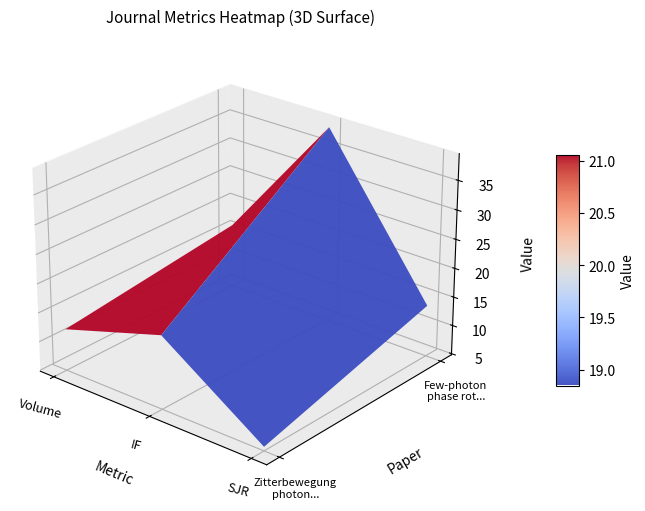

Rank the categories by Light: Science & Applications value from highest to lowest.

IF, Volume, SJR